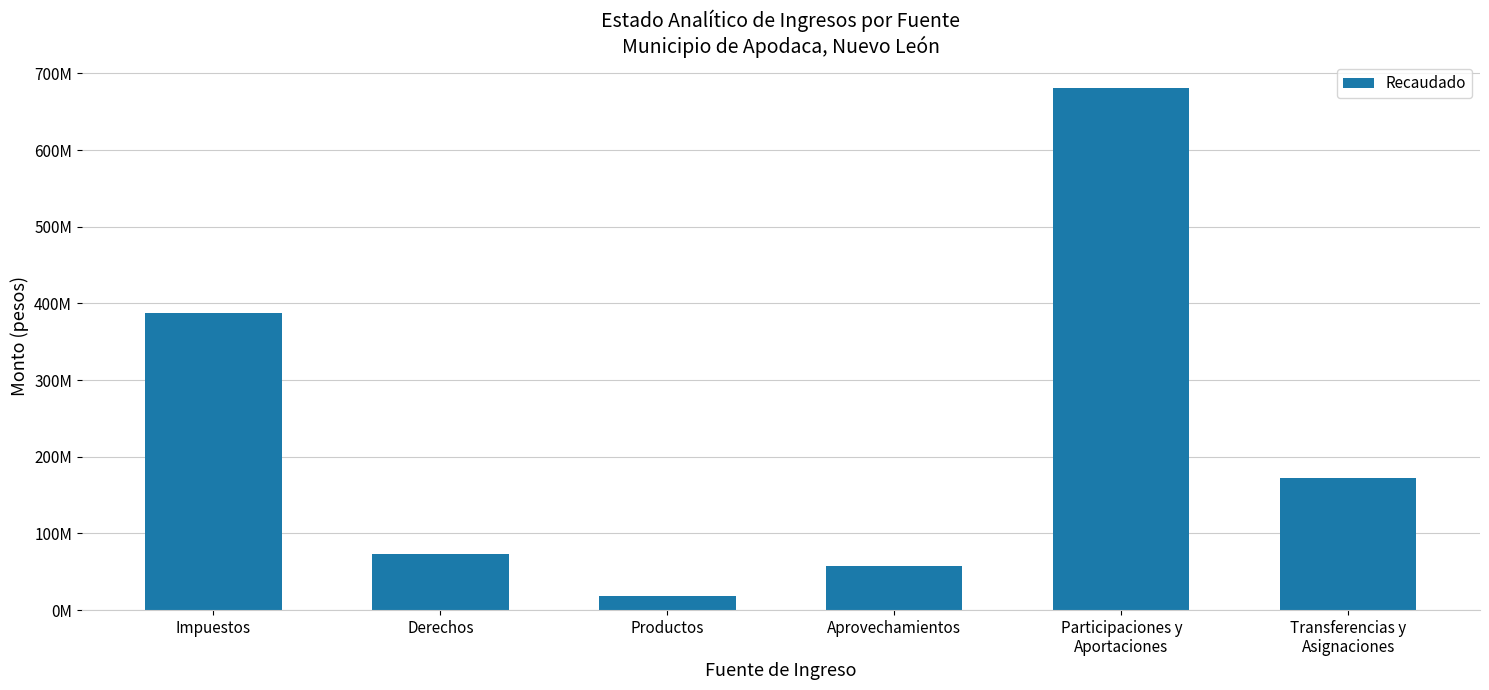

Does the chart contain any negative values?

No